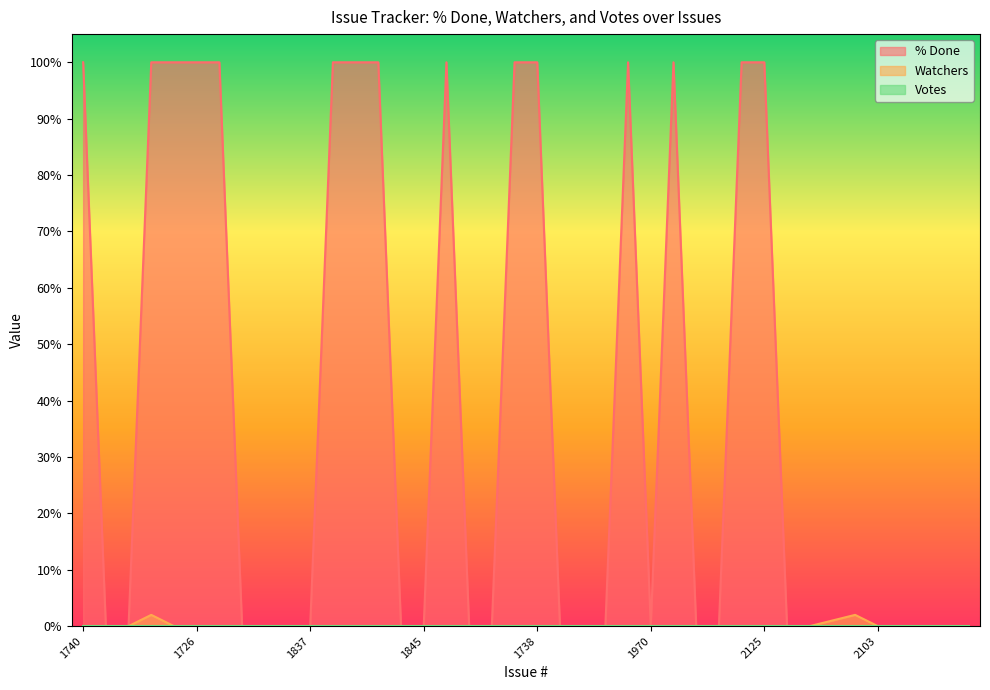

Where is the first local minimum for % Done?

1970